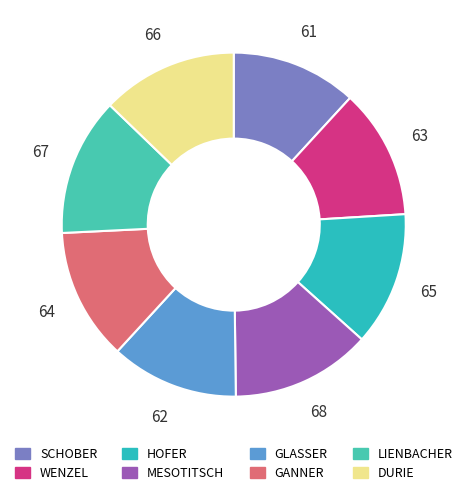

Is there any slice that represents more than half of the pie?

No